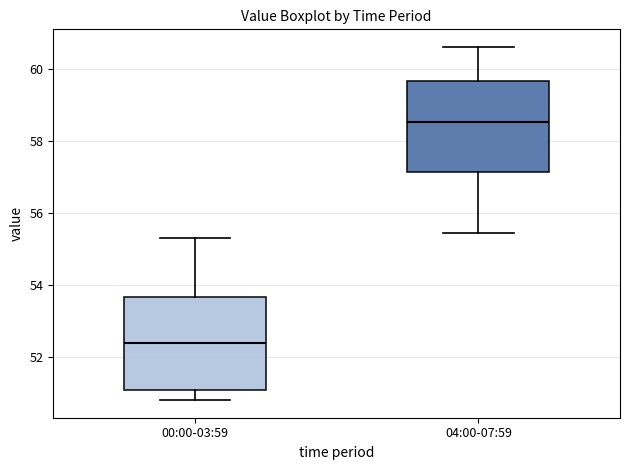

Which box's median line is the lowest?

00:00-03:59